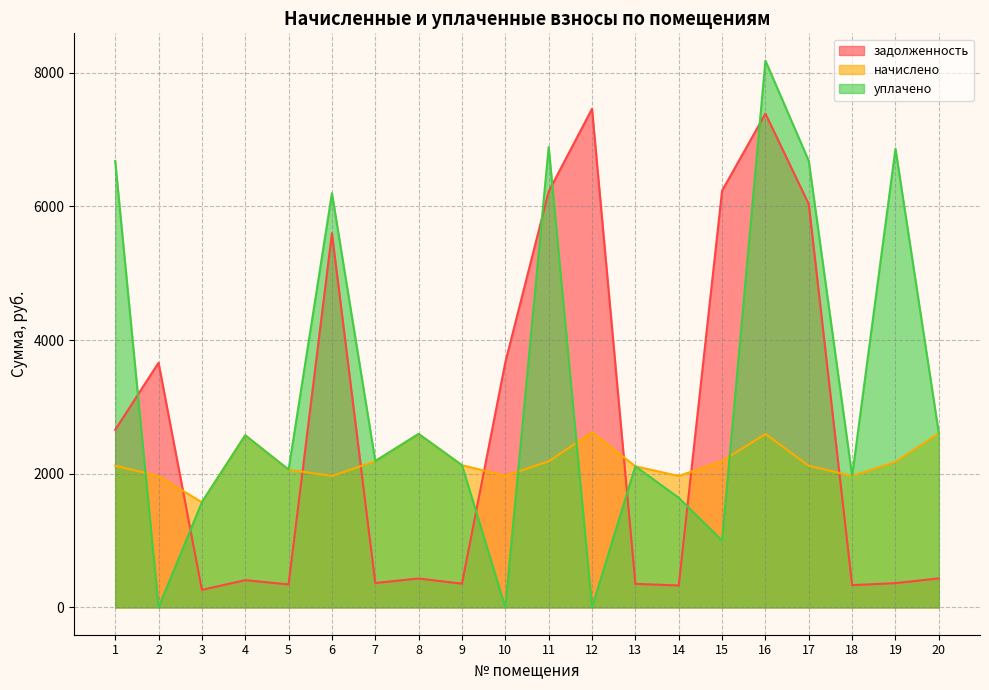

Reading left to right, transcribe all the data shown in this chart.

задолженность: 1=2657.0	2=3661.5	3=262.2	4=407.5	5=343.6	6=5599.5	7=365.0	8=432.6	9=354.7	10=3669.2	11=6224.3	12=7462.1	13=351.9	14=327.8	15=6236.1	16=7389.8	17=6035.7	18=332.8	19=362.9	20=434.0
начислено: 1=2119.7	2=1966.5	3=1573.2	4=2575.1	5=2061.7	6=1966.5	7=2190.1	8=2595.8	9=2128.0	10=1970.6	11=2185.9	12=2620.6	13=2111.4	14=1966.5	15=2190.1	16=2595.8	17=2119.7	18=1966.5	19=2177.6	20=2604.1
уплачено: 1=6681.6	2=0.0	3=1573.2	4=2575.1	5=2061.7	6=6198.8	7=2190.1	8=2595.8	9=2128.0	10=0.0	11=6890.4	12=0.0	13=2111.4	14=1640.2	15=1000.0	16=8182.4	17=6681.6	18=1966.5	19=6864.3	20=2604.1